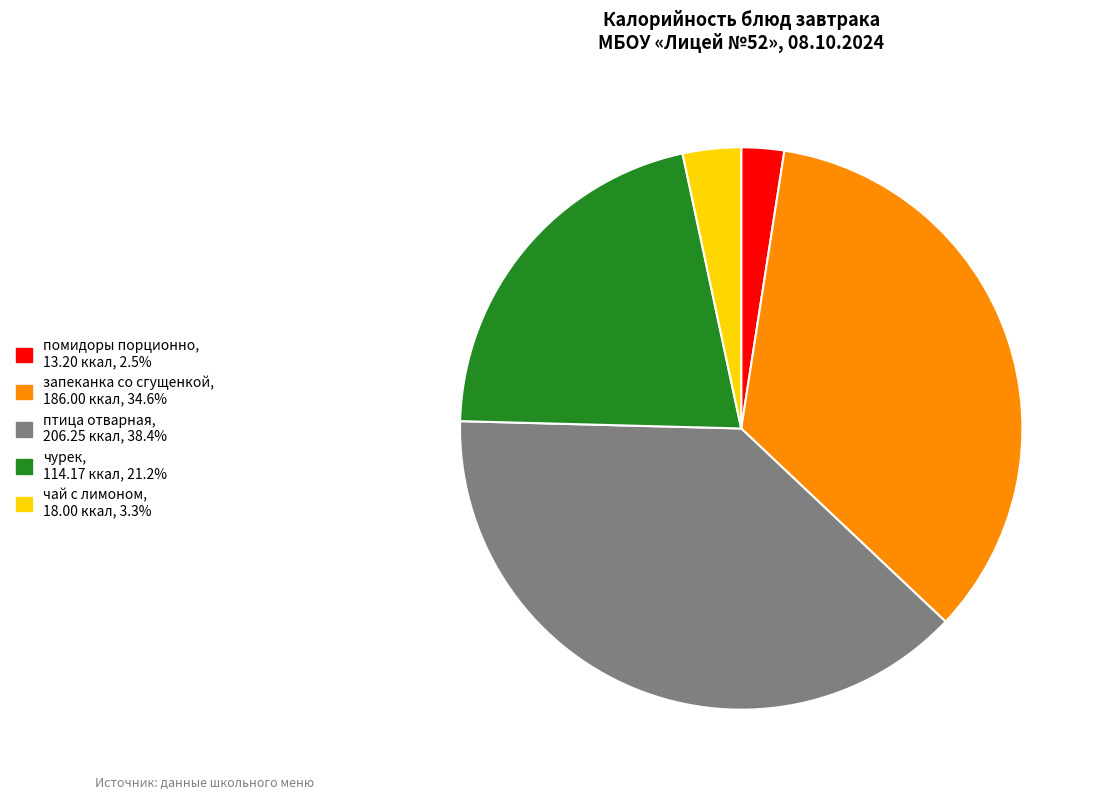

What is the largest slice in the pie chart?

птица отварная